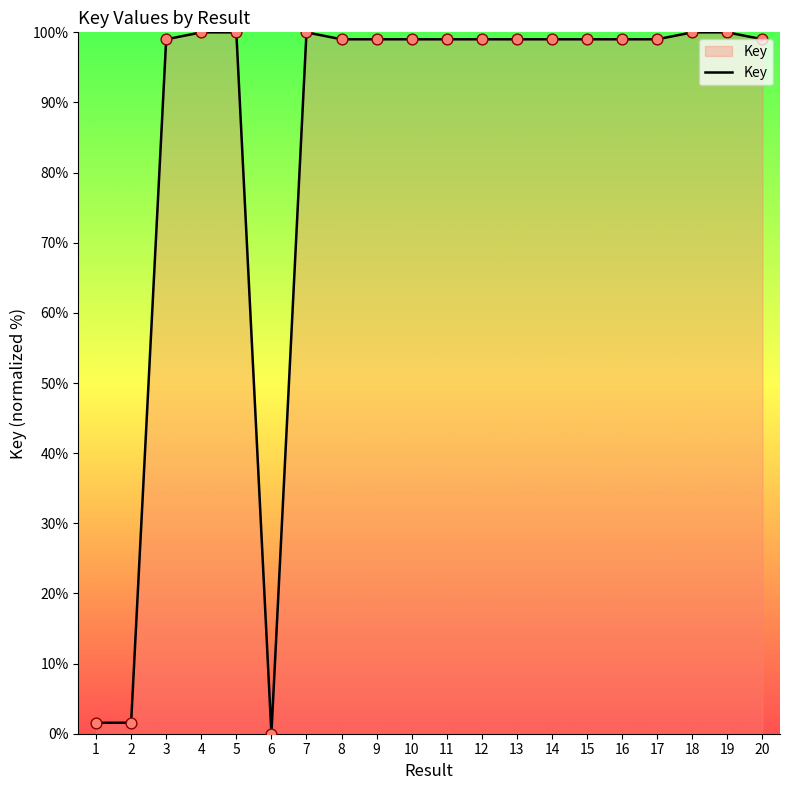

What is the change in value from 2 to 4?

+98.4